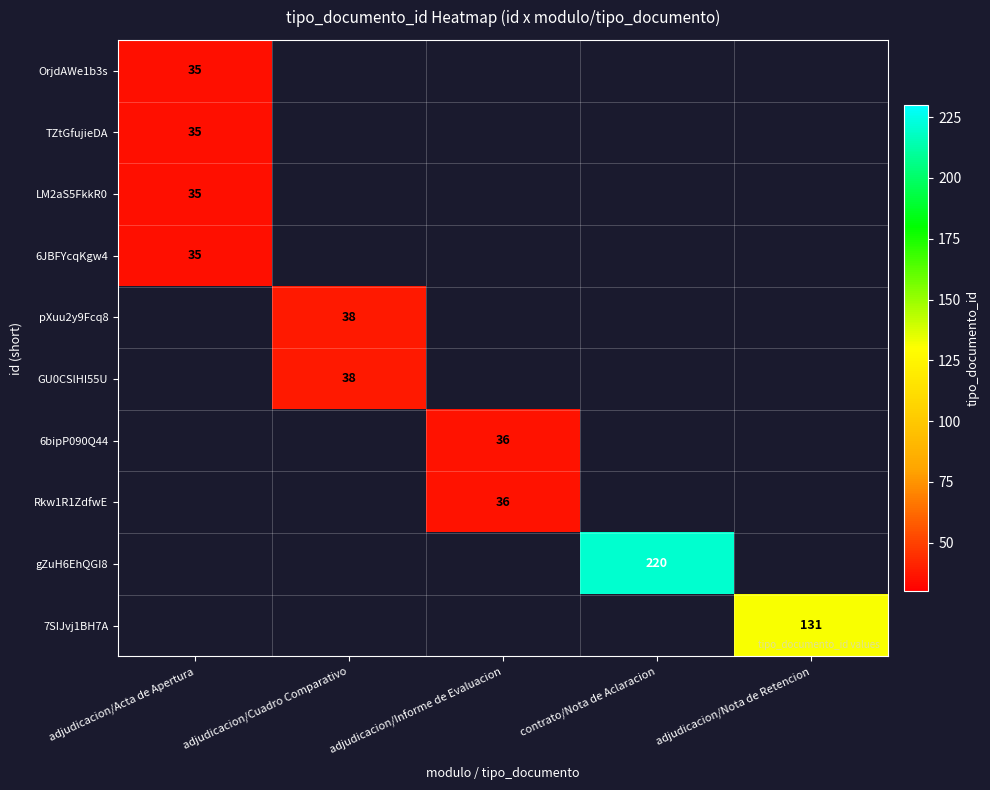

How many distinct data groups are displayed?

10